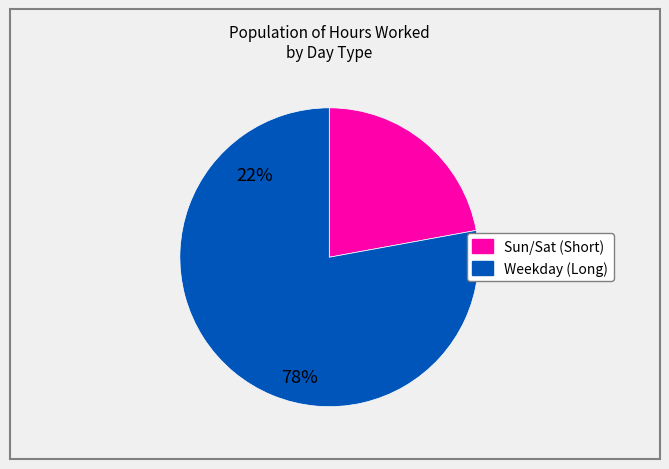

Does any single category account for the majority?

Yes